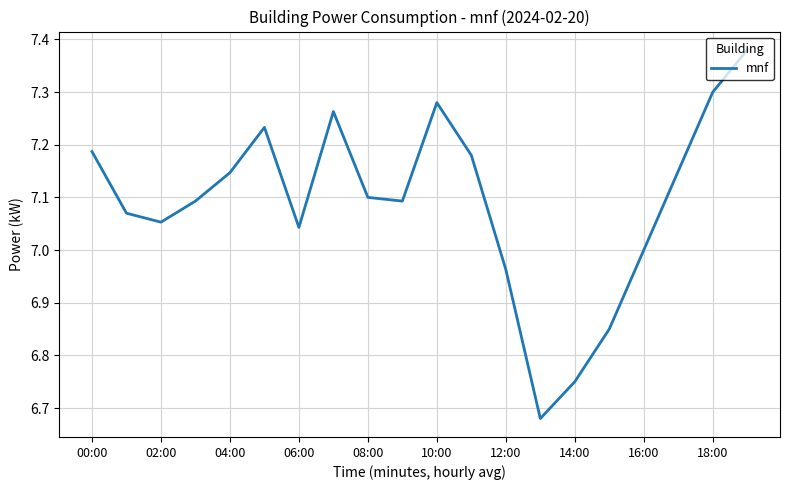

True or false: the data has more than 1 interior local peaks.

True